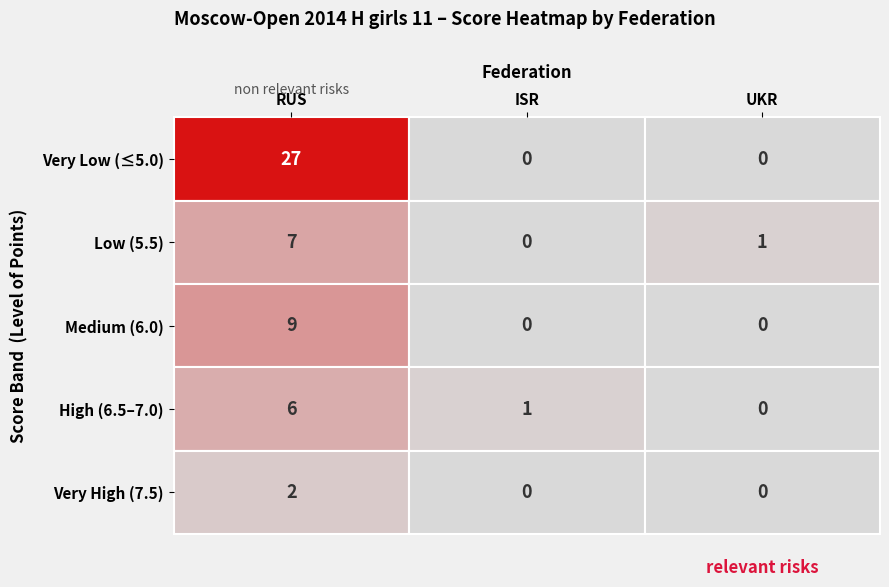

The Very Low (≤5.0) series shows 27 at 0. True or false?

True